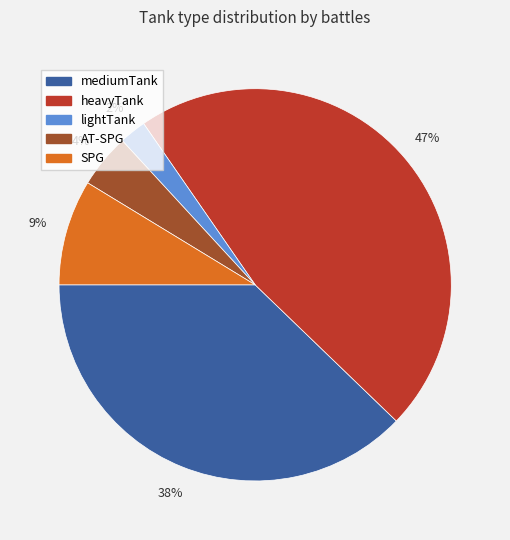

Rank the categories by value from highest to lowest.

heavyTank, mediumTank, SPG, AT-SPG, lightTank